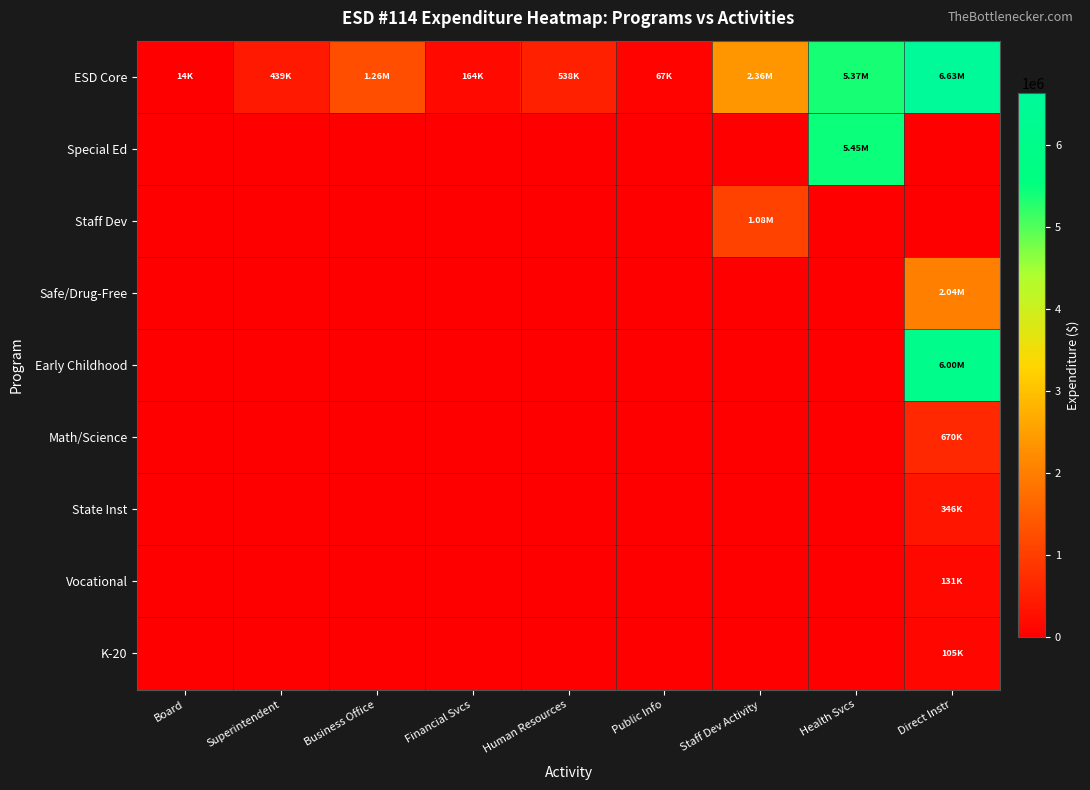

What is the difference between the highest and lowest values at Board?

13941.2